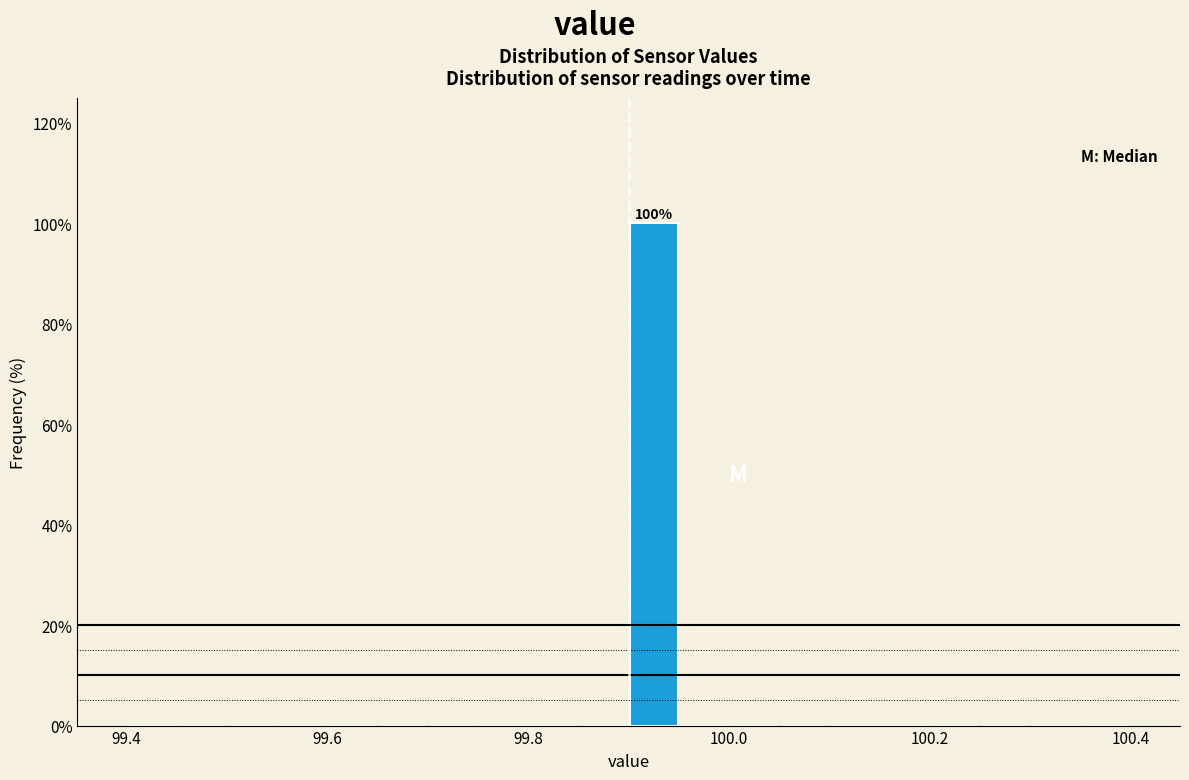

Around what value on the x-axis is the tallest bar? Give the approximate position of its centre, as read against the axis.

99.92